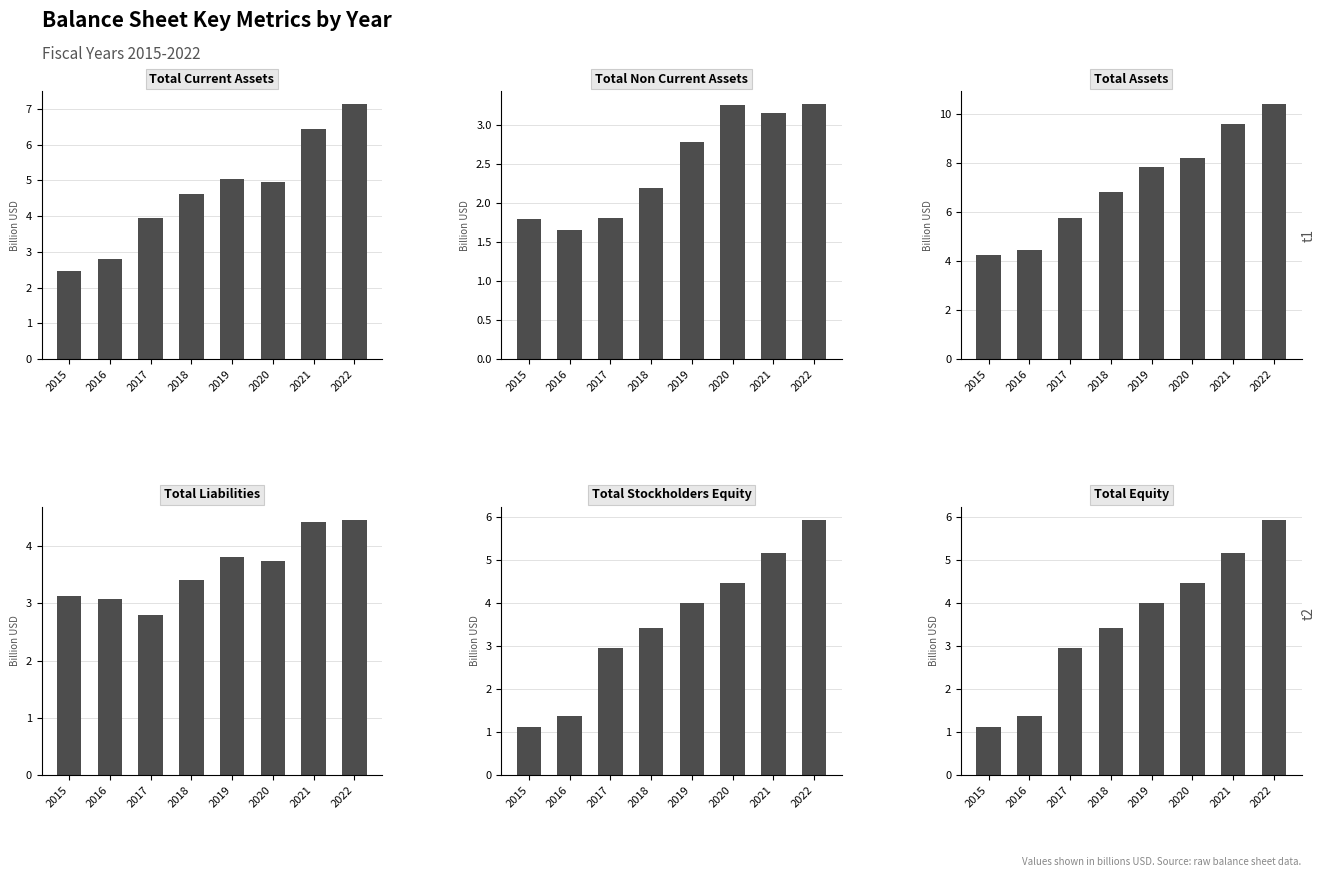

What is the difference between the maximum and minimum values in the Total Stockholders Equity series?

4.8